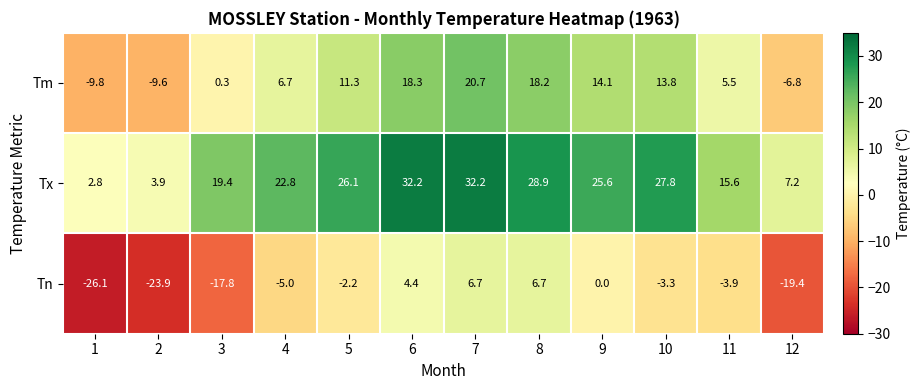

Which series has the widest spread of values?

Tn